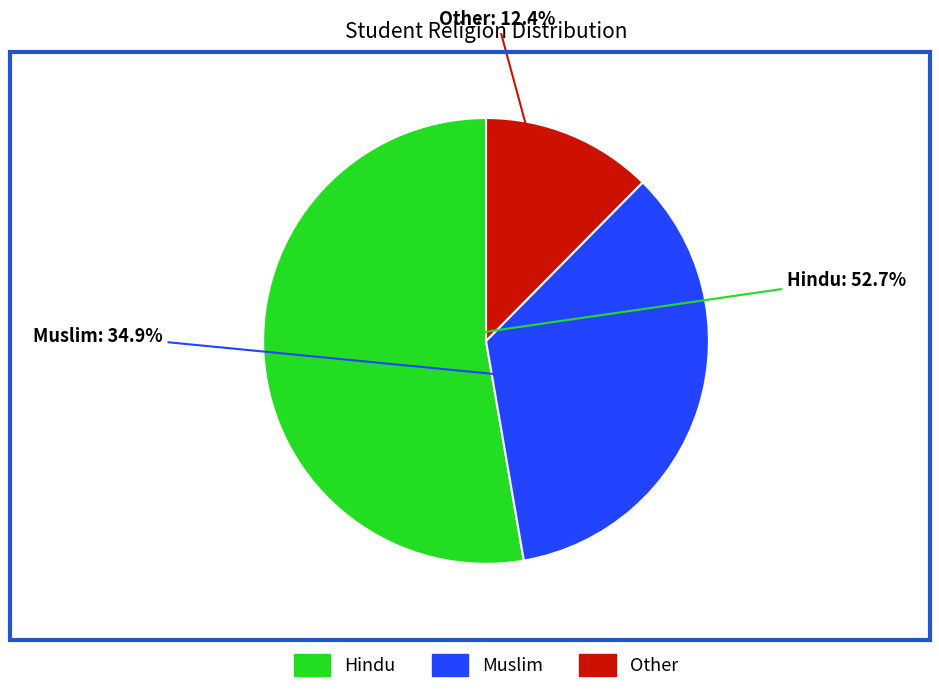

True or false: Other accounts for 4% of the total.

False